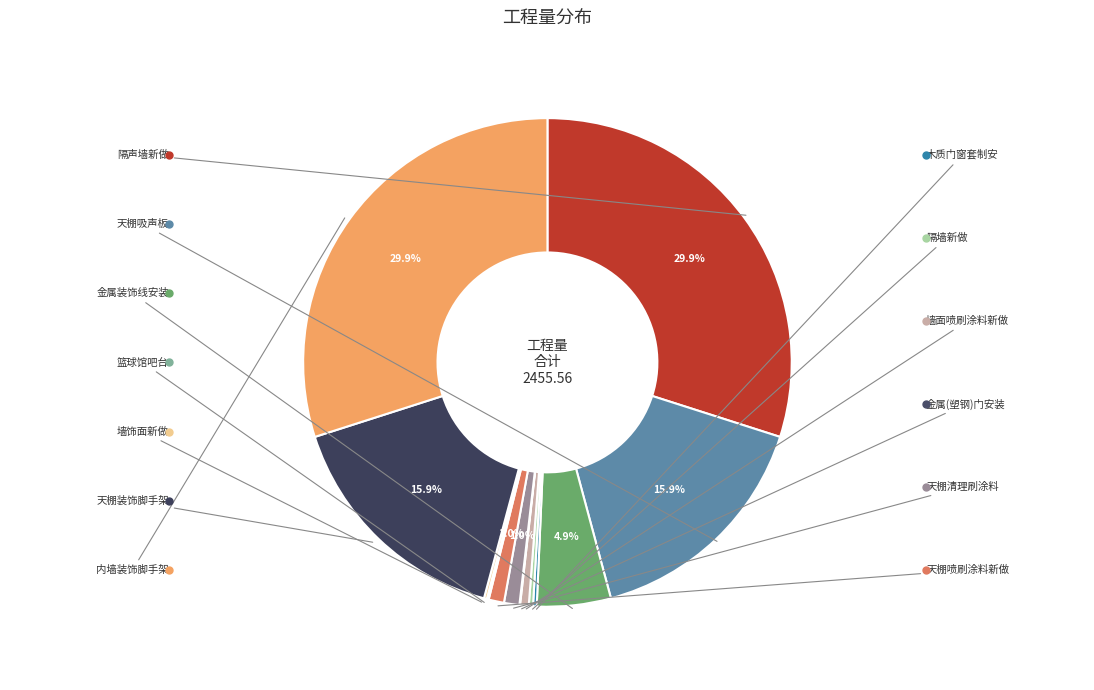

Is there a majority slice in this chart?

No